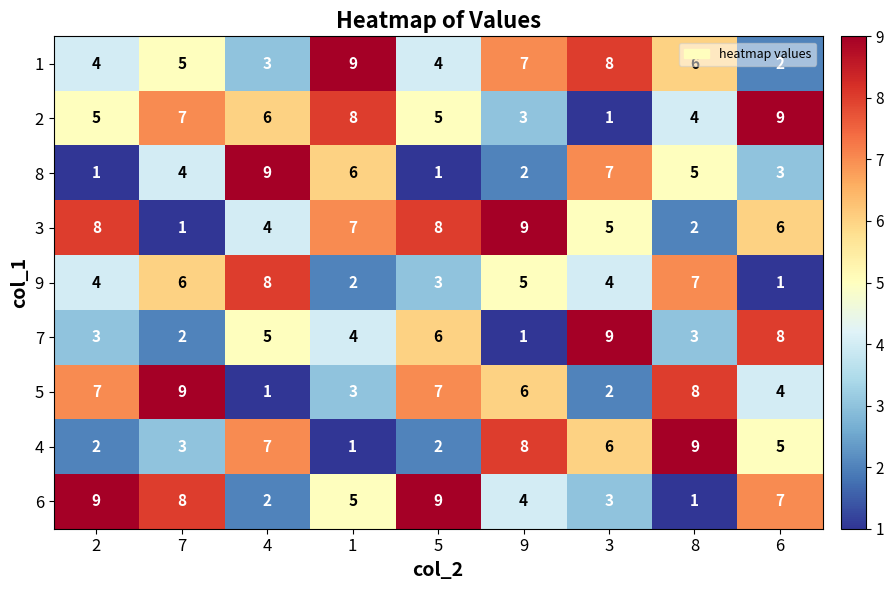

What is the spread (max minus min) of values at 4?

8